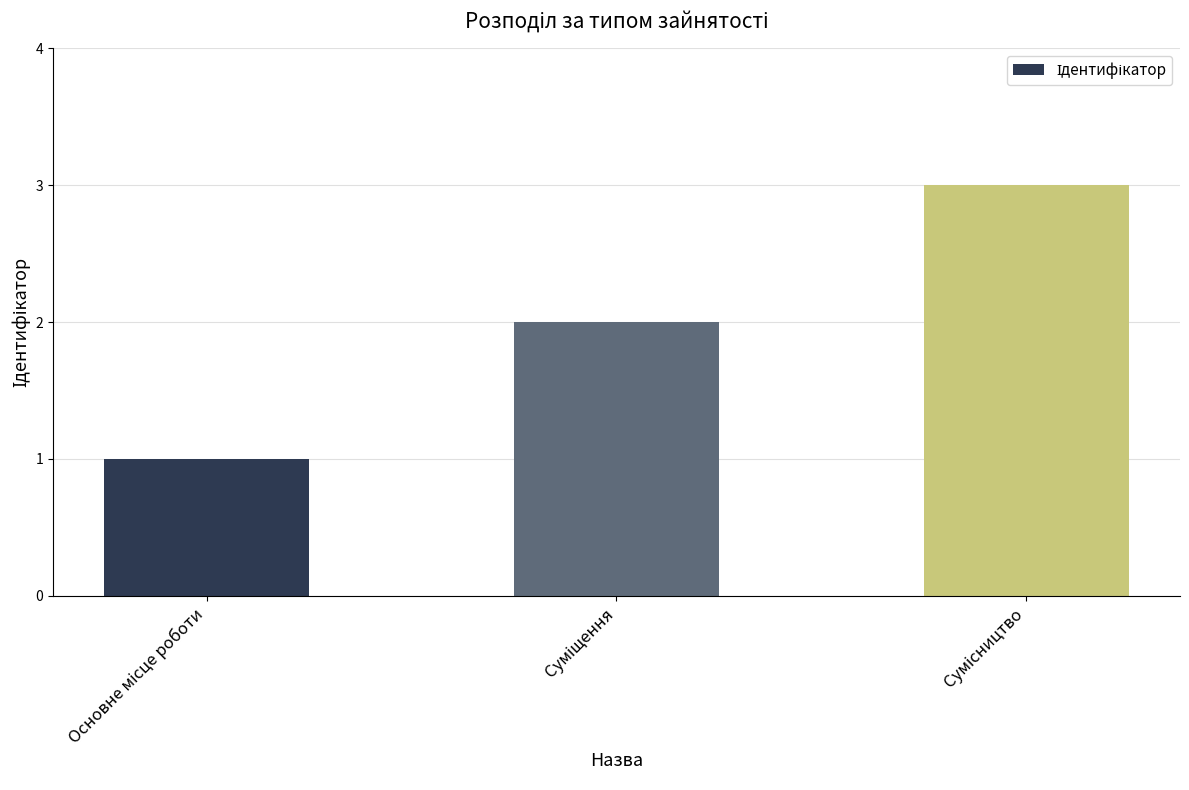

What is the maximum value shown in the chart?

3